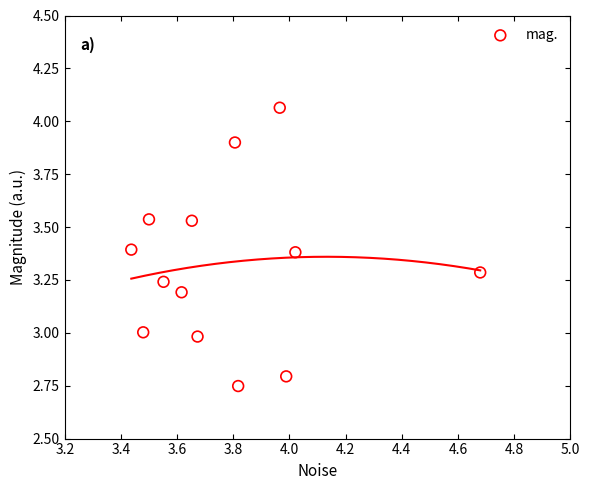

What is the range of Y values (max minus min)?

1.3